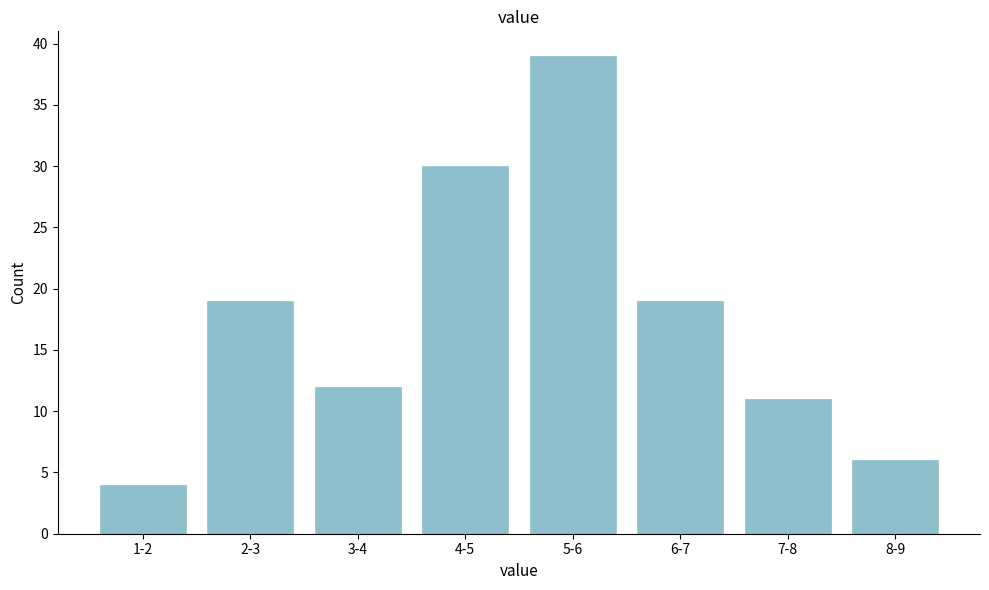

Reading left to right, list all the values displayed in this chart.

1-2=4	2-3=19	3-4=12	4-5=30	5-6=39	6-7=19	7-8=11	8-9=6